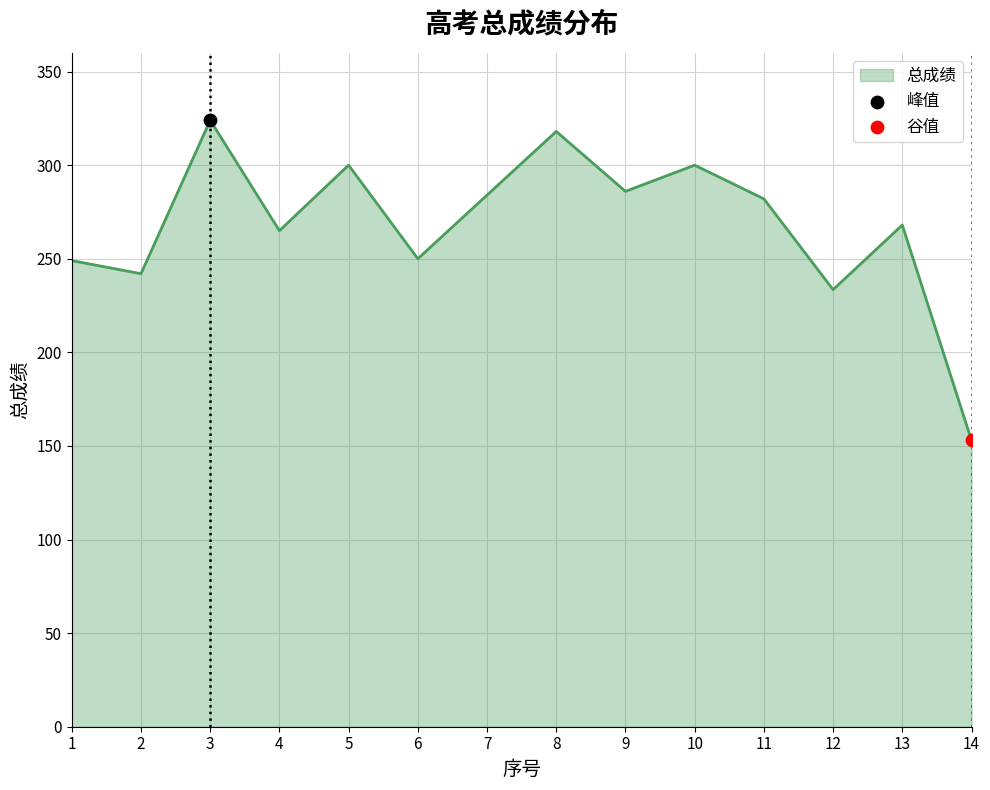

What is the change in value from 4 to 8?

+53.0